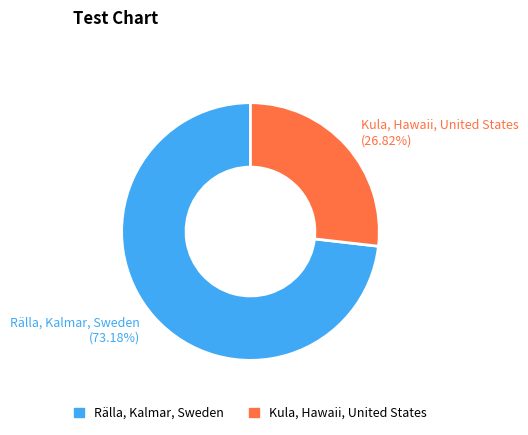

Combined, what portion of the pie is Rälla, Kalmar, Sweden and Kula, Hawaii, United States?

100.0%